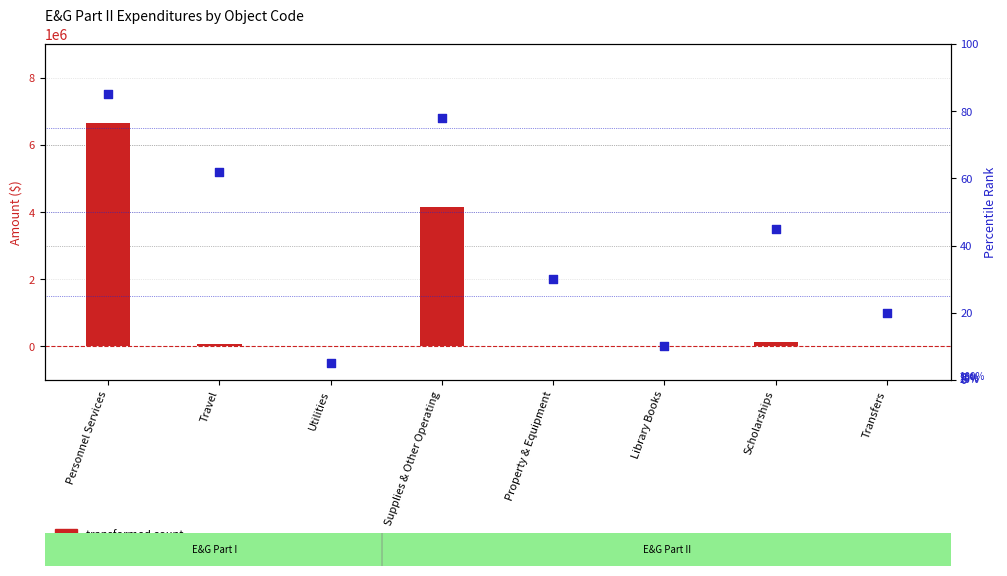

Which series reaches the minimum Y coordinate?

transformed count